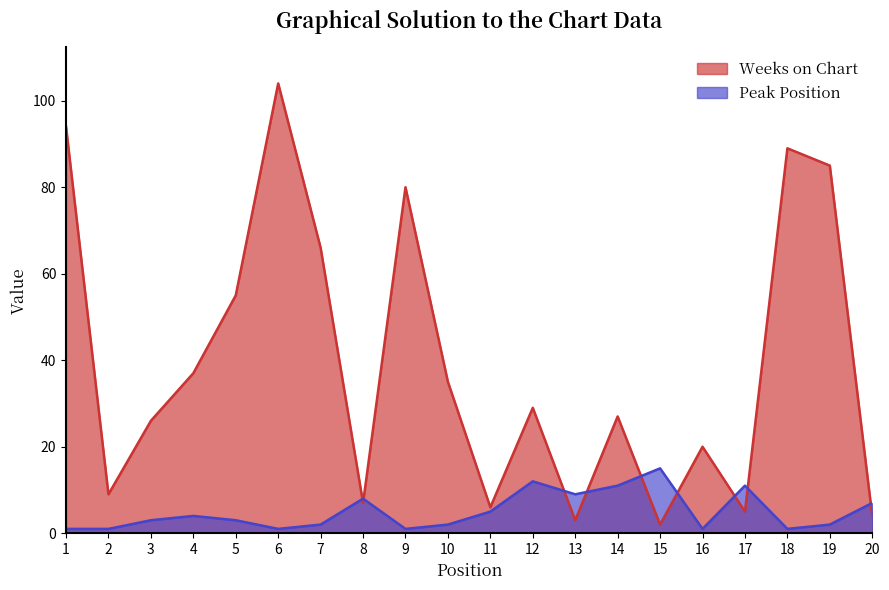

At which category does Peak Position reach its first local peak?

4